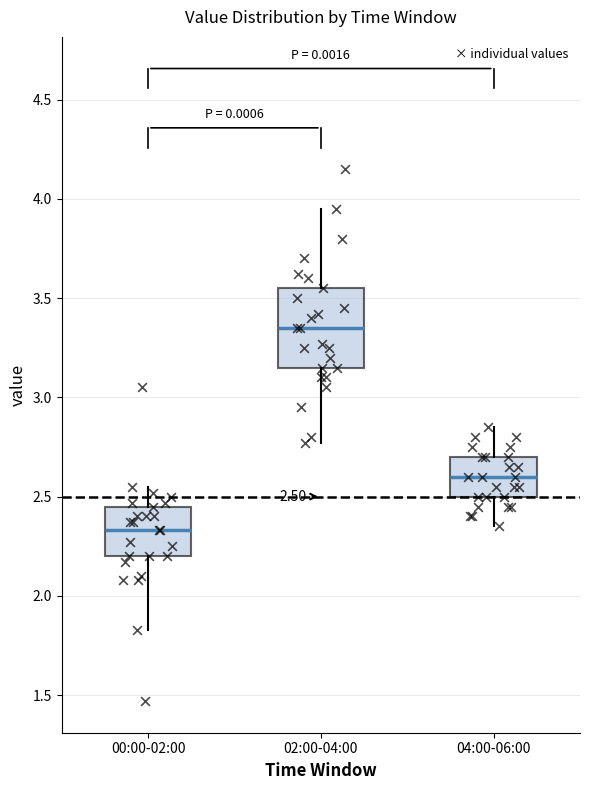

Which box is the tallest, from its lower edge to its upper edge?

02:00-04:00